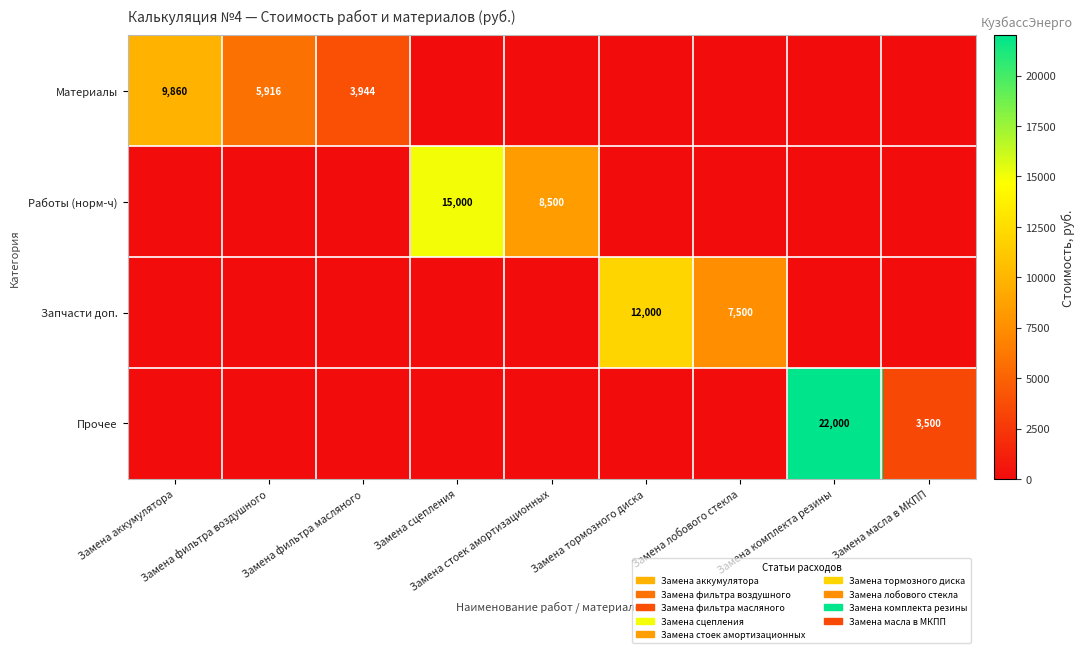

How many values in the Прочее series exceed 0?

2